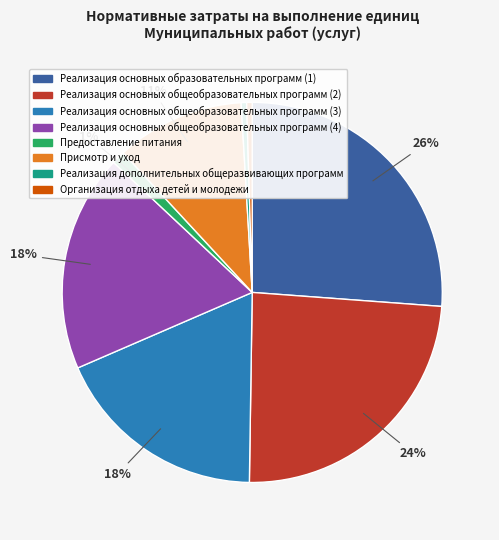

Which slice is the largest?

Реализация основных образовательных программ (1)